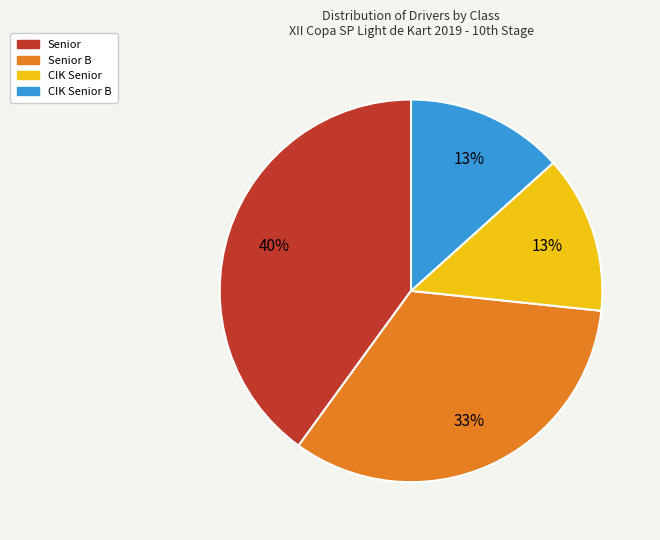

To the nearest percent, what is the difference between the largest and smallest slice percentages?

27%